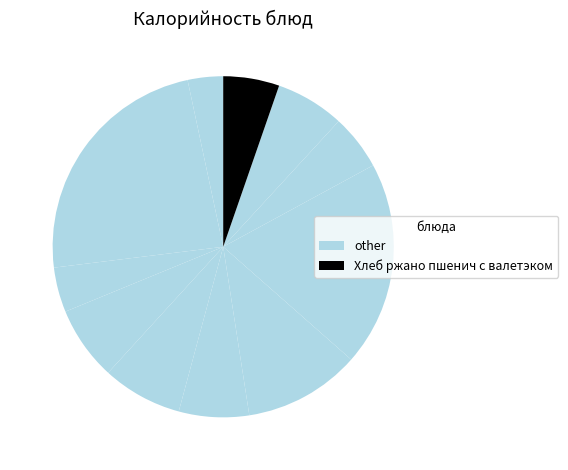

To the nearest percent, what is the difference between the largest and smallest slice percentages?

20%